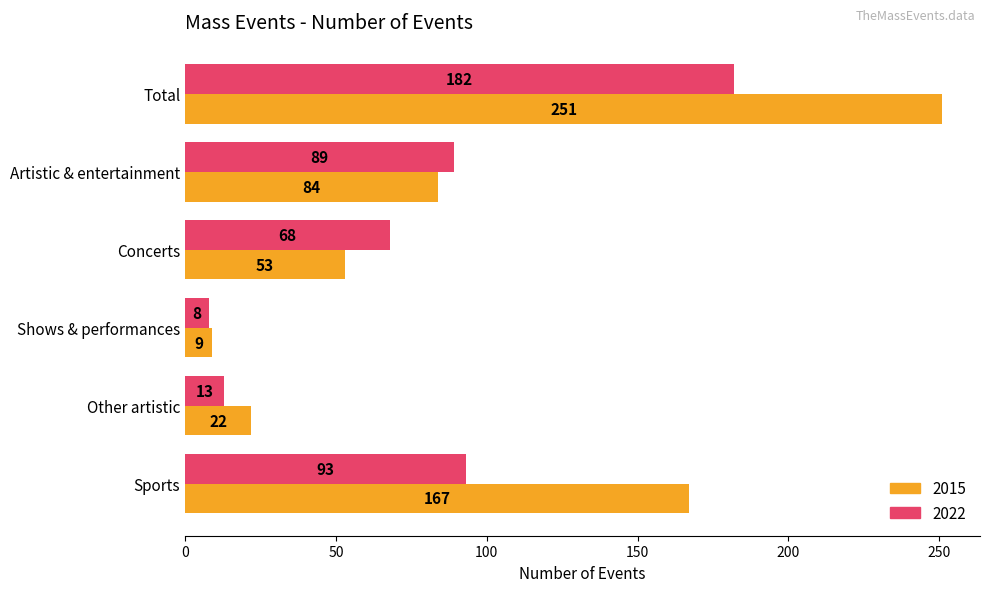

Rank the series by their maximum value, from highest to lowest.

2015, 2022